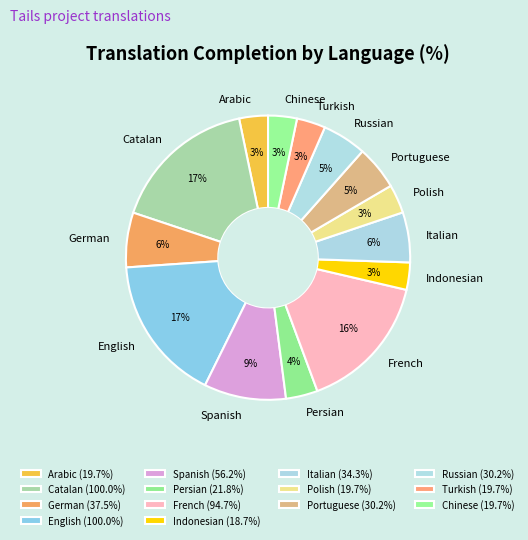

Combined, do Russian and Persian account for over 50%?

No